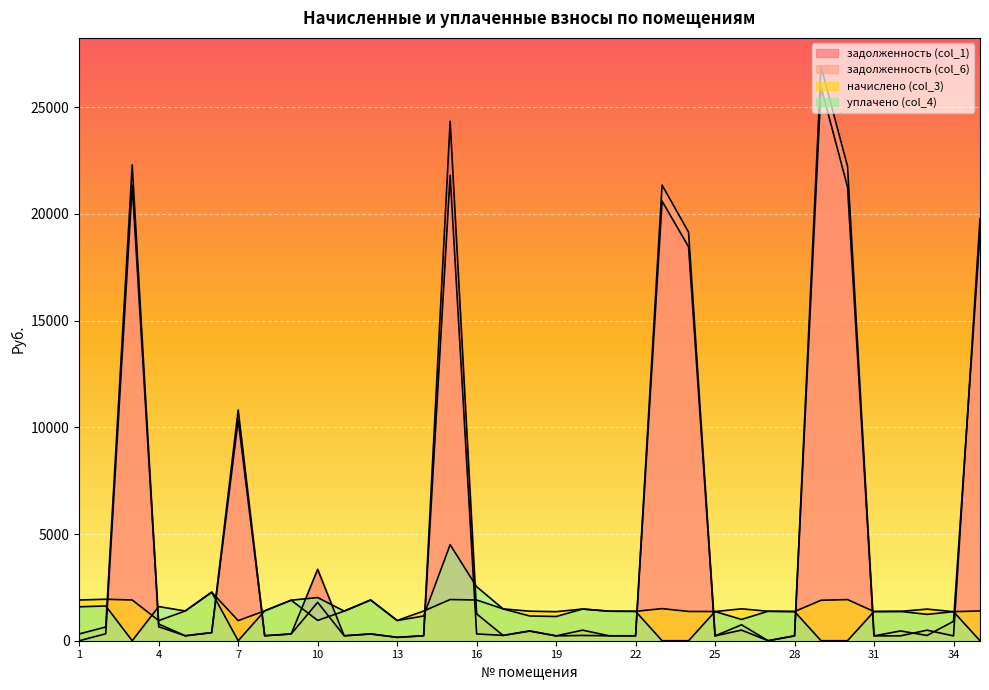

True or false: задолженность (col_6) and задолженность (col_1) intersect in this chart.

True